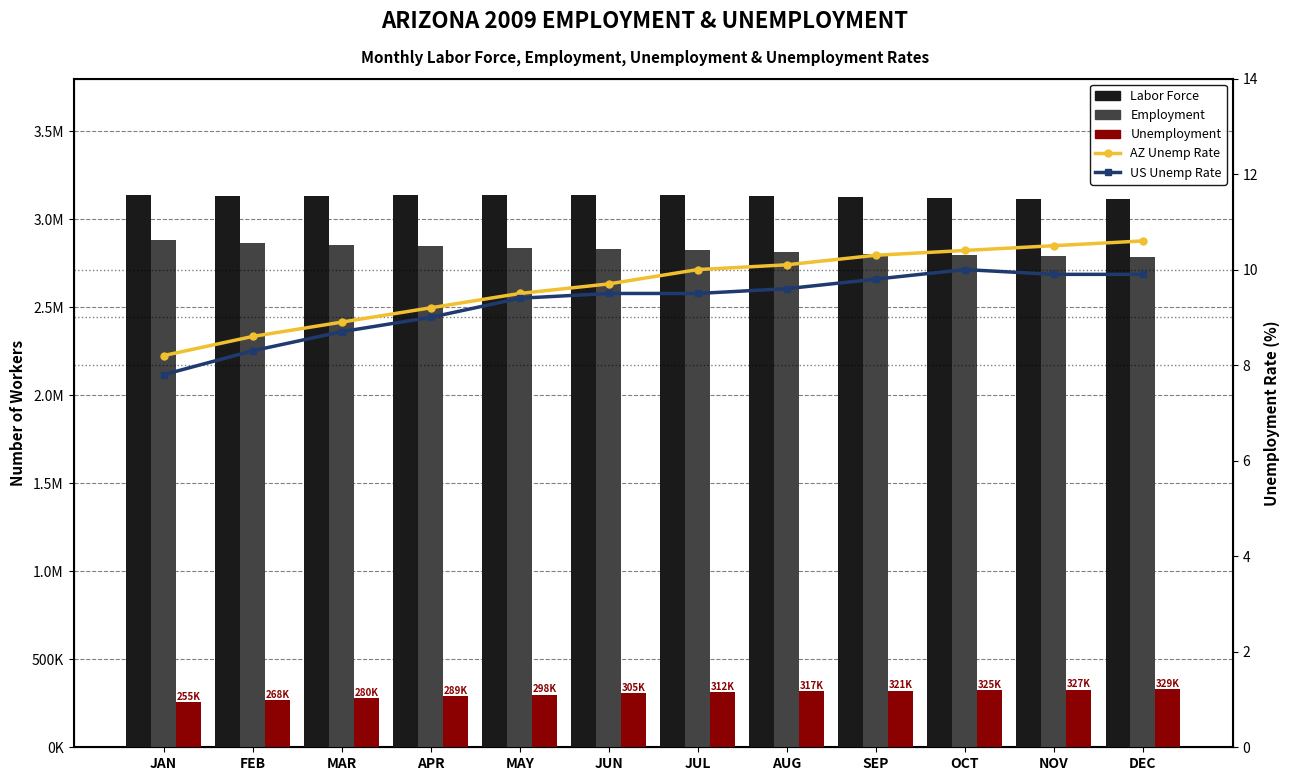

Does the chart contain stacked bars?

No